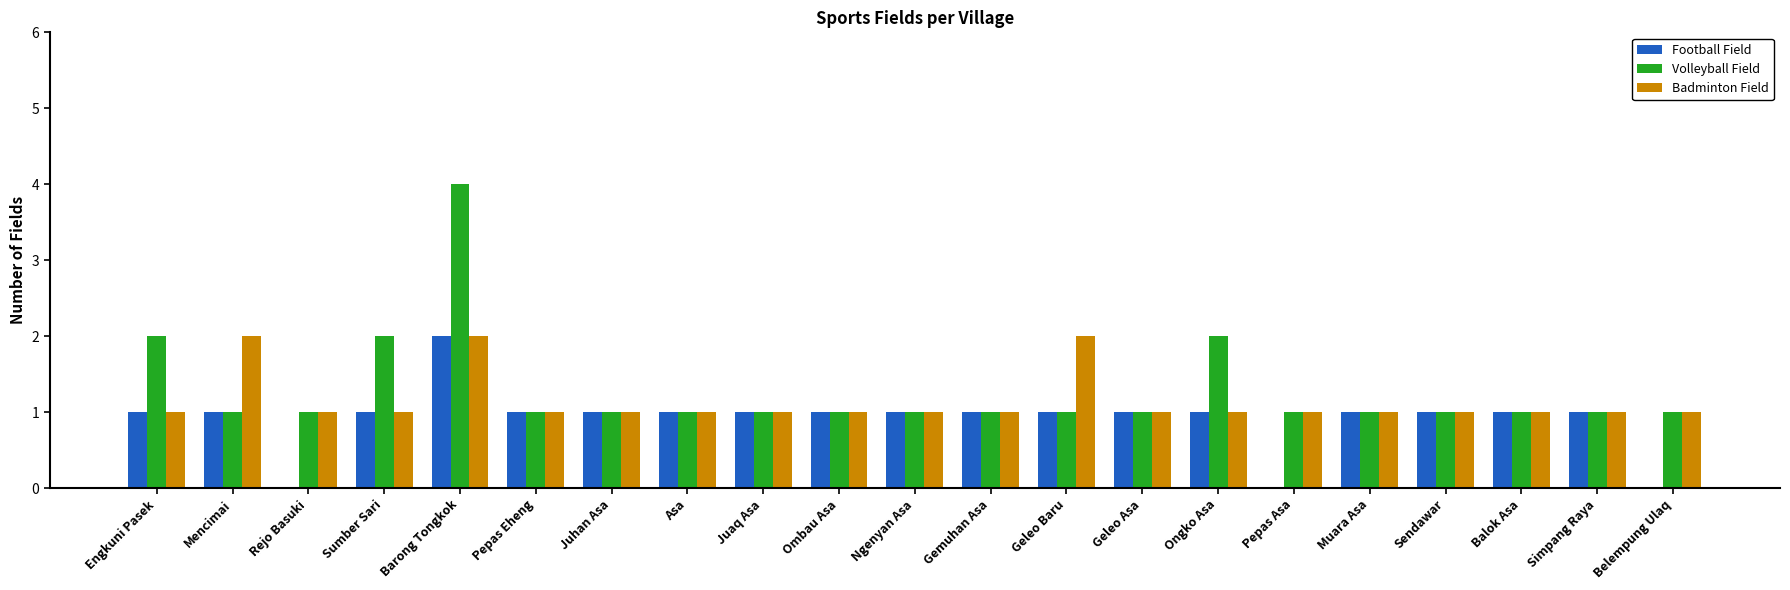

Is it true that Badminton Field equals 1 at Pepas Eheng?

True